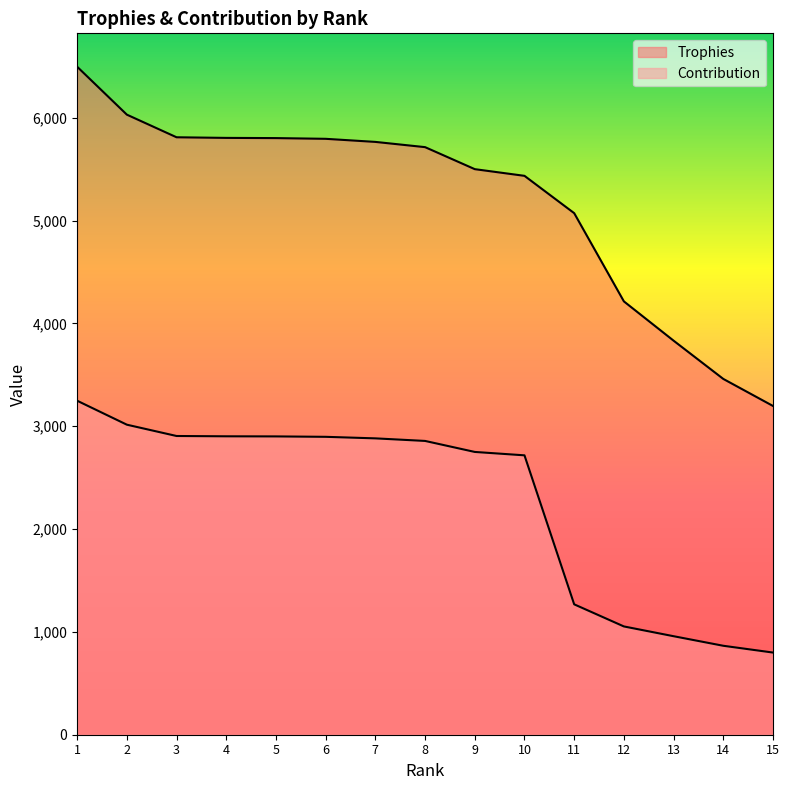

Reading right to left, what are all the values shown in this chart?

Trophies: 3197	3460	3832	4214	5072	5435	5500	5714	5765	5795	5802	5804	5810	6030	6496
Contribution: 799	865	958	1053	1268	2717	2750	2857	2882	2897	2901	2902	2905	3015	3248